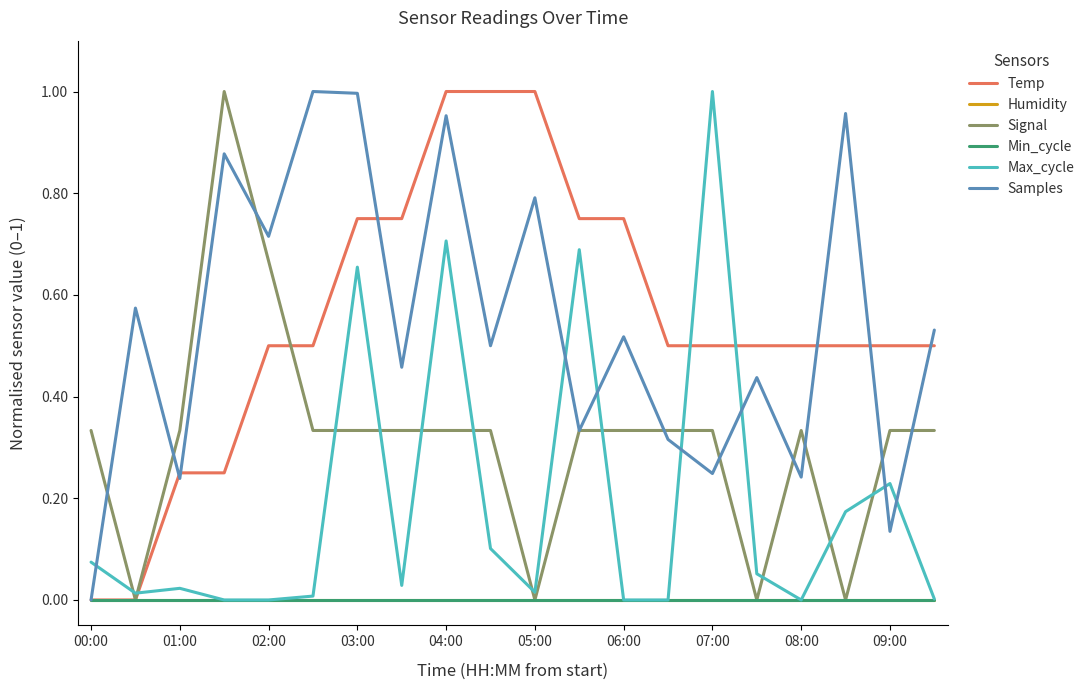

How many lines are shown in the chart?

6